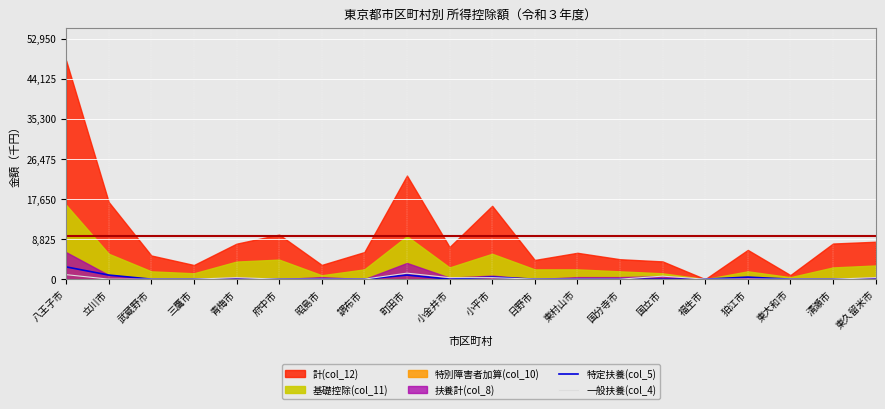

How many interior local peaks does the 特定扶養(col_5) series have?

3